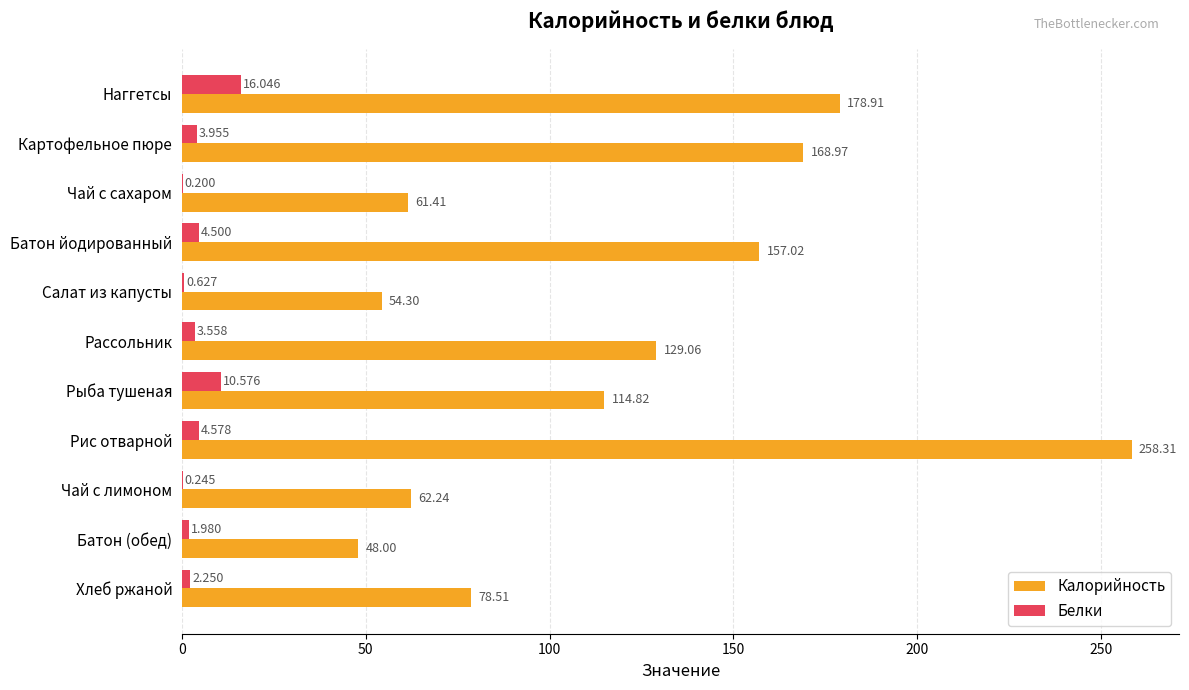

Count the number of data series in this chart.

2